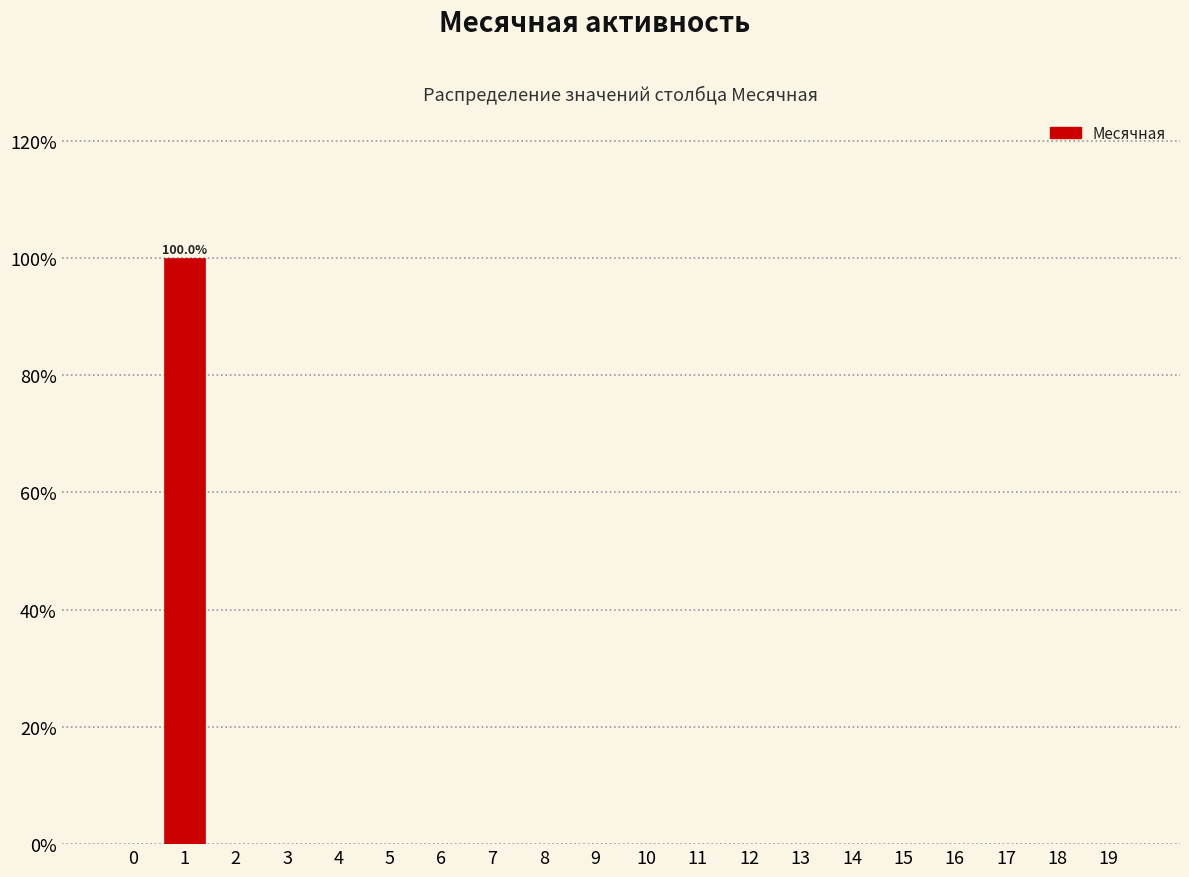

Reading right to left, transcribe all the data shown in this chart.

19=0	18=0	17=0	16=0	15=0	14=0	13=0	12=0	11=0	10=0	9=0	8=0	7=0	6=0	5=0	4=0	3=0	2=0	1=100	0=0